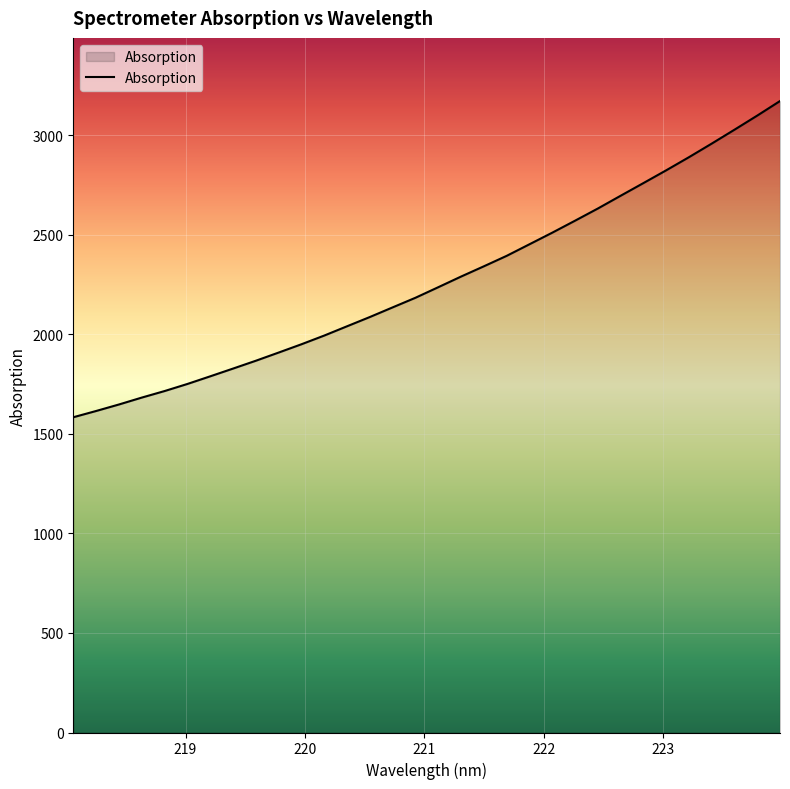

What is the average value?

2270.2